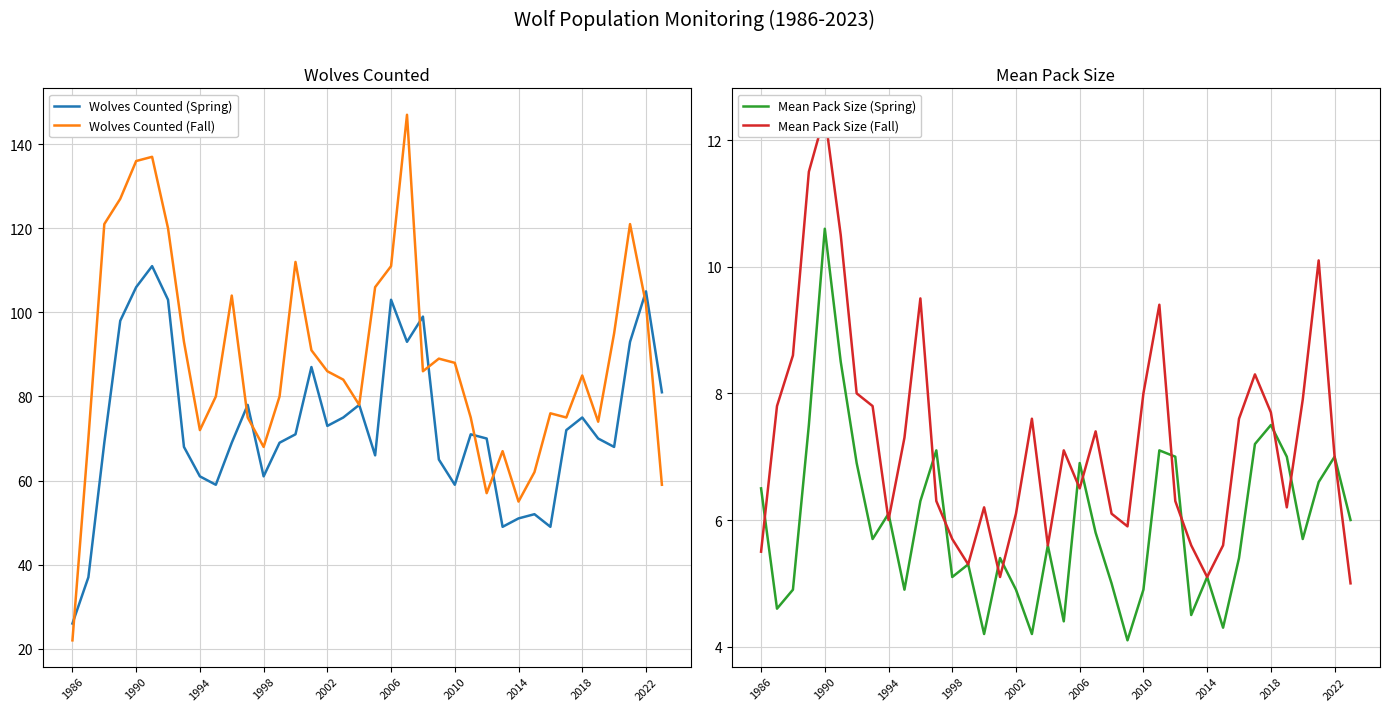

The value of Wolves Counted (Spring) at 1986 is 26. True or false?

True